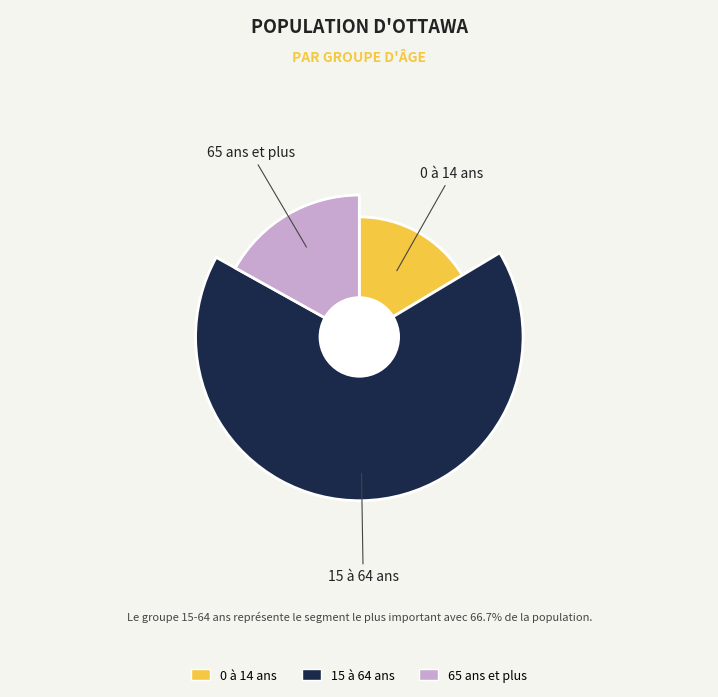

What percentage is the 15 à 64 ans slice, to the nearest percent?

67%